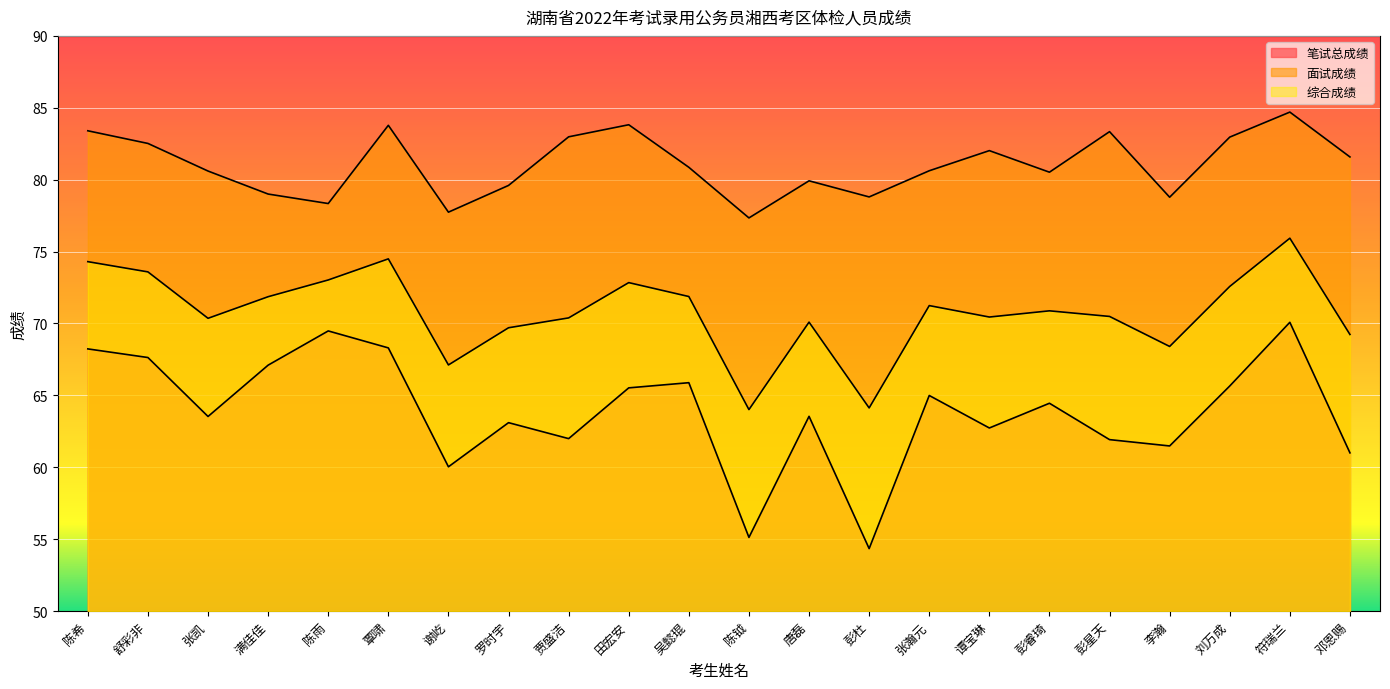

Reading right to left, extract all data points from this chart.

笔试总成绩: 61.0	70.1	65.7	61.5	61.9	64.5	62.7	65.0	54.3	63.5	55.1	65.9	65.5	62.0	63.1	60.0	68.3	69.5	67.1	63.5	67.6	68.2
面试成绩: 81.6	84.7	83.0	78.8	83.3	80.5	82.0	80.6	78.8	79.9	77.3	80.9	83.8	83.0	79.6	77.7	83.8	78.3	79.0	80.6	82.5	83.4
综合成绩: 69.2	75.9	72.6	68.4	70.5	70.9	70.4	71.2	64.1	70.1	64.0	71.9	72.8	70.4	69.7	67.1	74.5	73.0	71.9	70.4	73.6	74.3